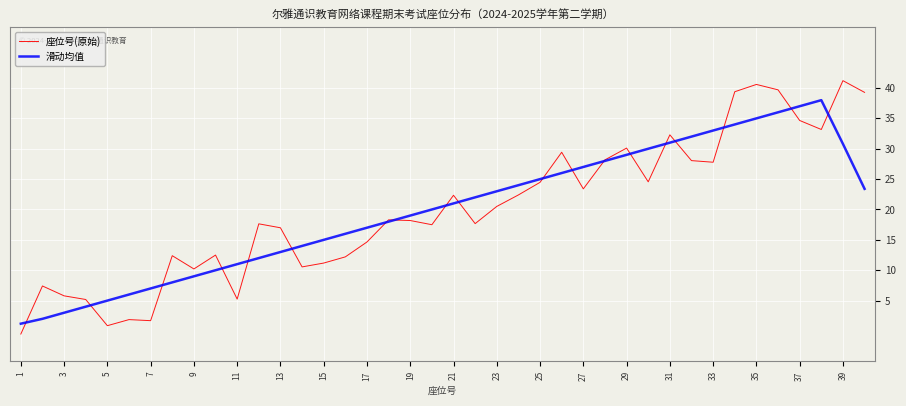

Which series has the largest range (max minus min)?

座位号(原始)